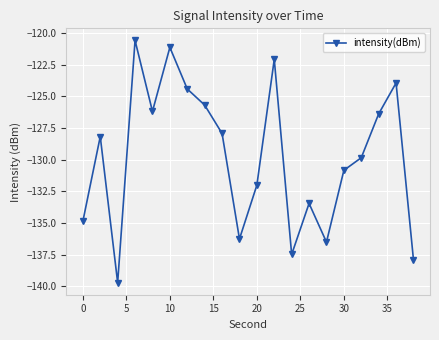

How many lines are shown in the chart?

1